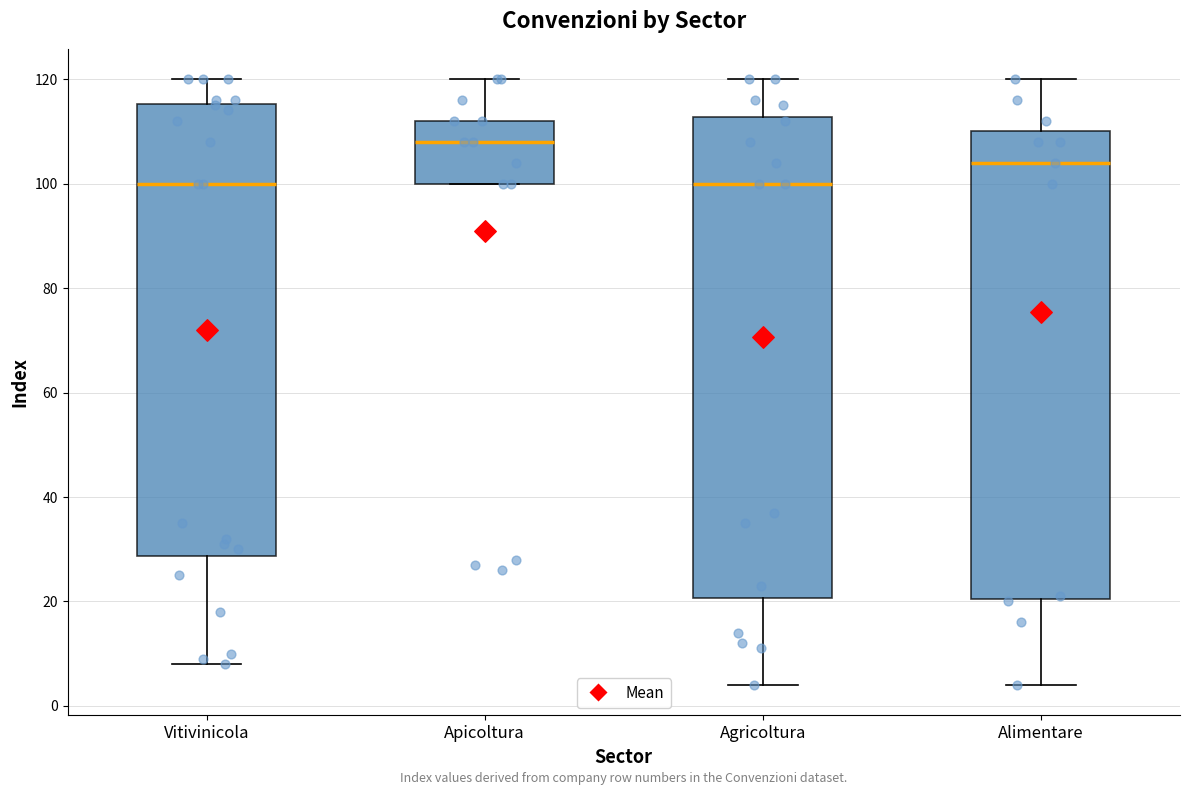

Reading left to right, transcribe this box plot: for each box, give where its median line is, the range the box spans, and where its two whiskers end, as read against the y-axis. The values are not printed on the chart, so give them approximately, as read against the axis.

Vitivinicola: median 100, box 28 to 116, whiskers 8 to 120
Apicoltura: median 108, box 100 to 112, whiskers 100 to 120
Agricoltura: median 100, box 20 to 112, whiskers 4 to 120
Alimentare: median 104, box 20 to 110, whiskers 4 to 120